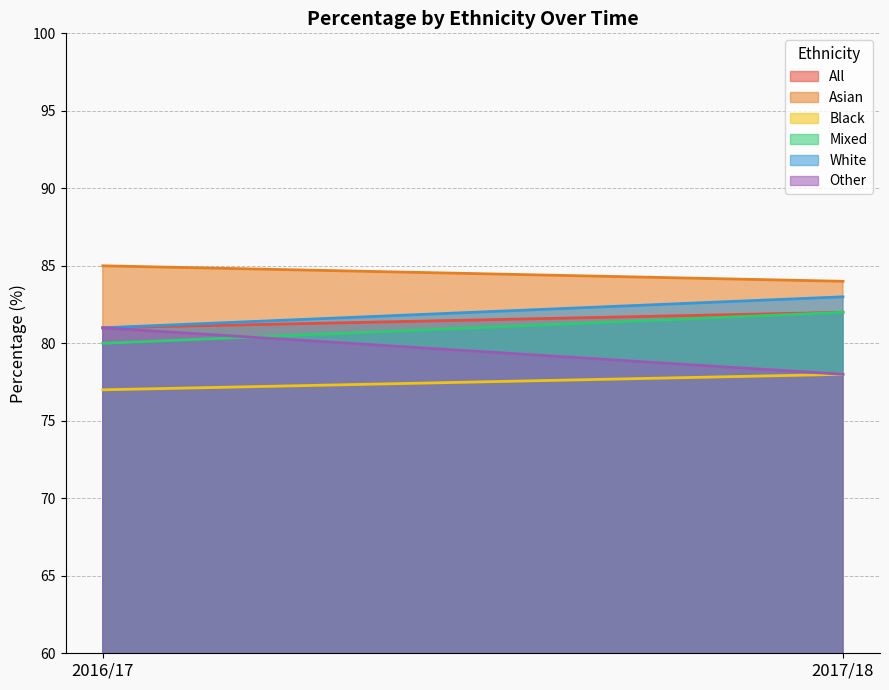

Reading left to right, list all the values displayed in this chart.

All: 2016/17=81	2017/18=82
Asian: 2016/17=85	2017/18=84
Black: 2016/17=77	2017/18=78
Mixed: 2016/17=80	2017/18=82
White: 2016/17=81	2017/18=83
Other: 2016/17=81	2017/18=78